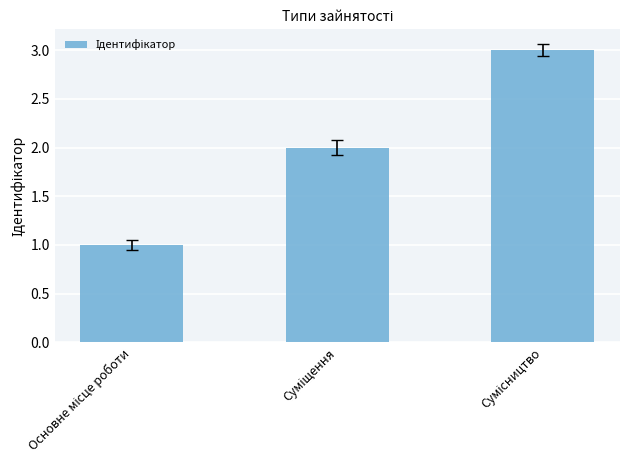

What is the sum of all values?

6